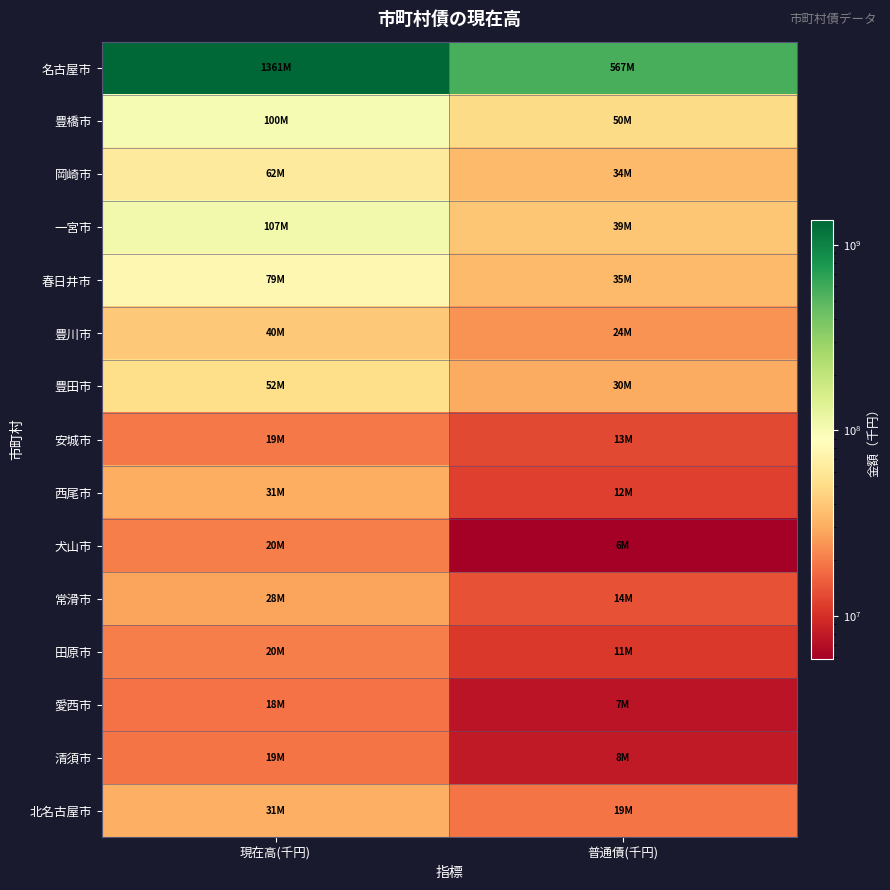

What is the maximum value shown in the chart?

1360580105